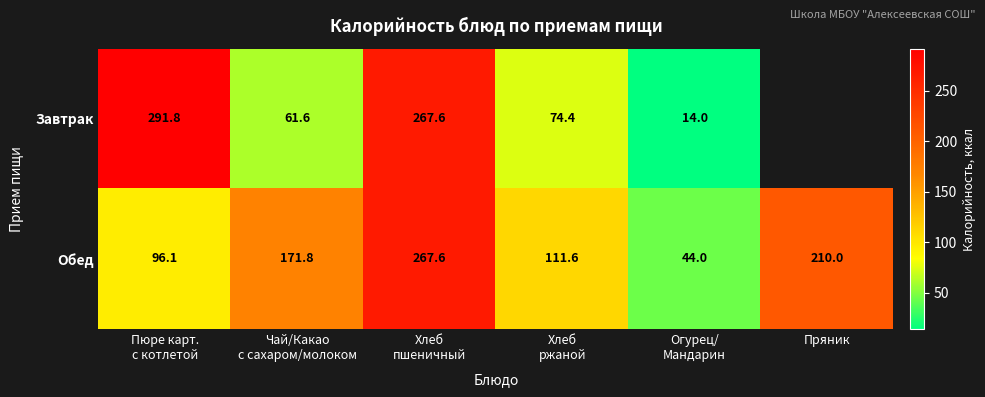

The Обед series shows 210.0 at Пряник. True or false?

True